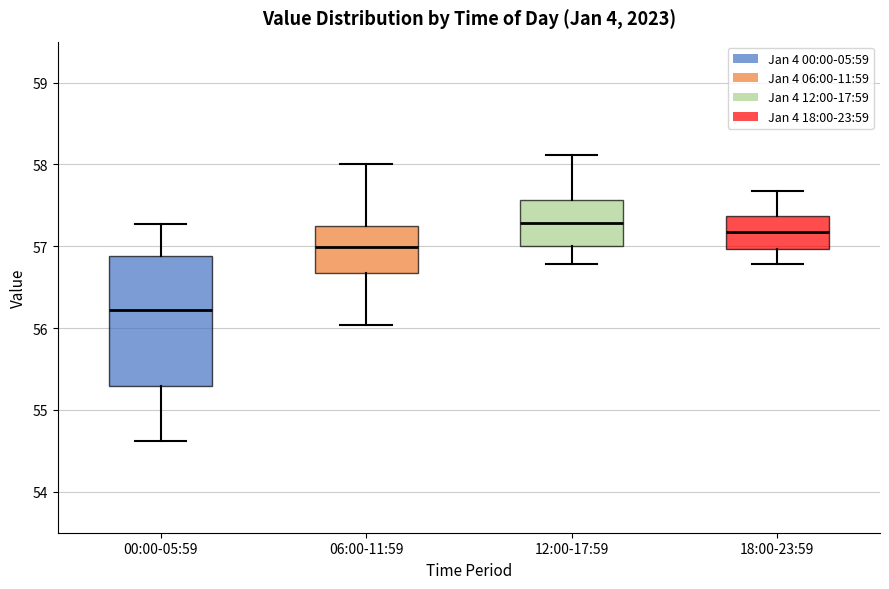

Where does the lower whisker of the box for 00:00-05:59 end on the y-axis? The values are not printed on the chart, so give them approximately, as read against the axis.

54.6